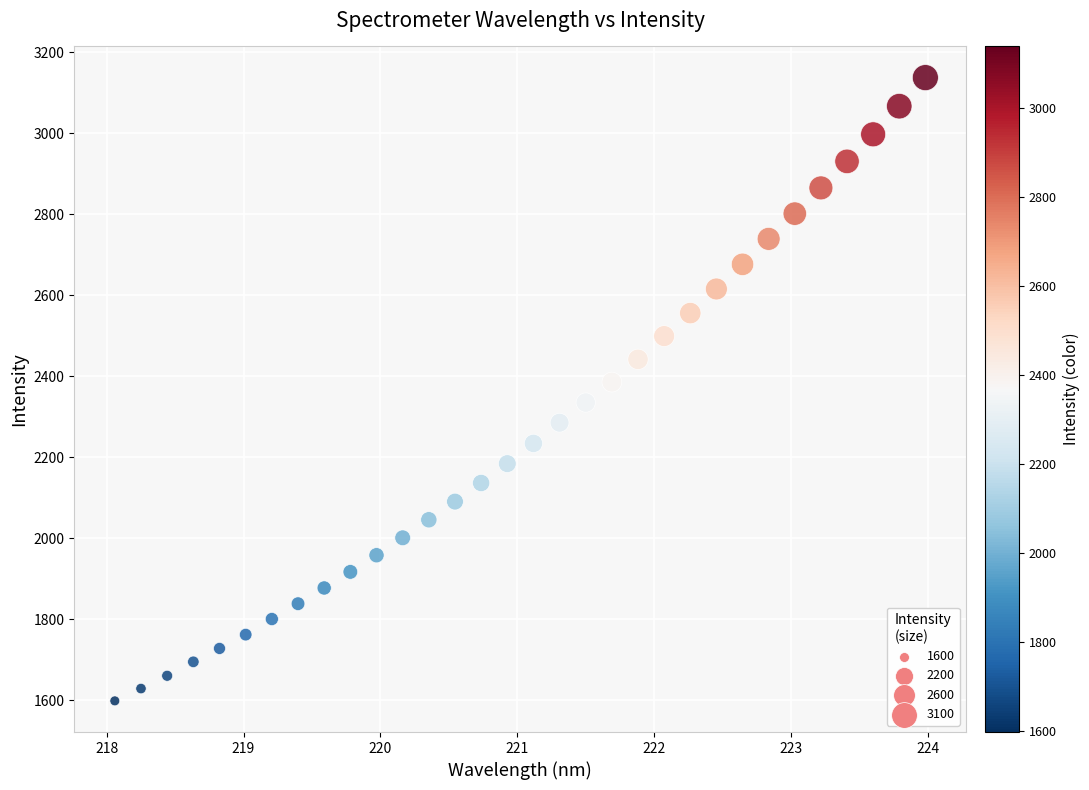

What is the range of X values (max minus min)?

5.9